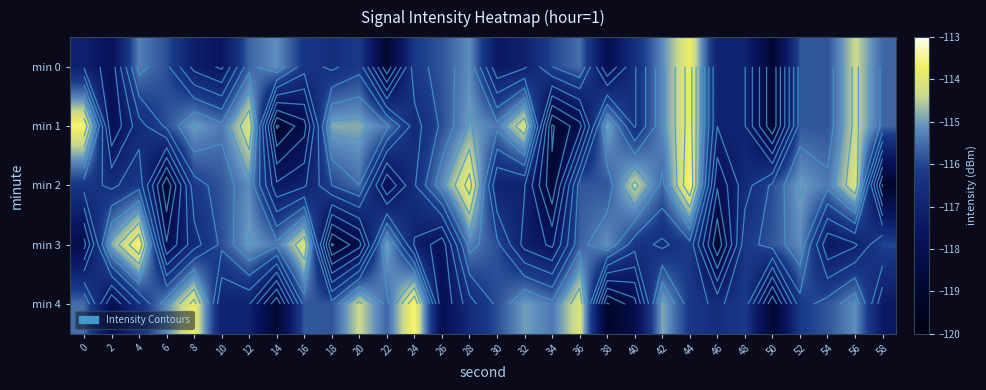

Is the value of min 3 at 58 greater than the value of min 1 at 2?

Yes